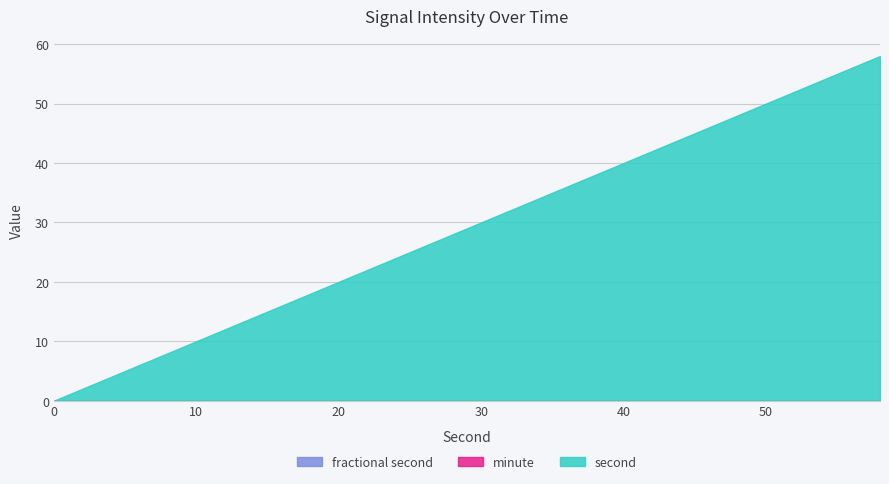

Does the chart have visible grid lines?

Yes